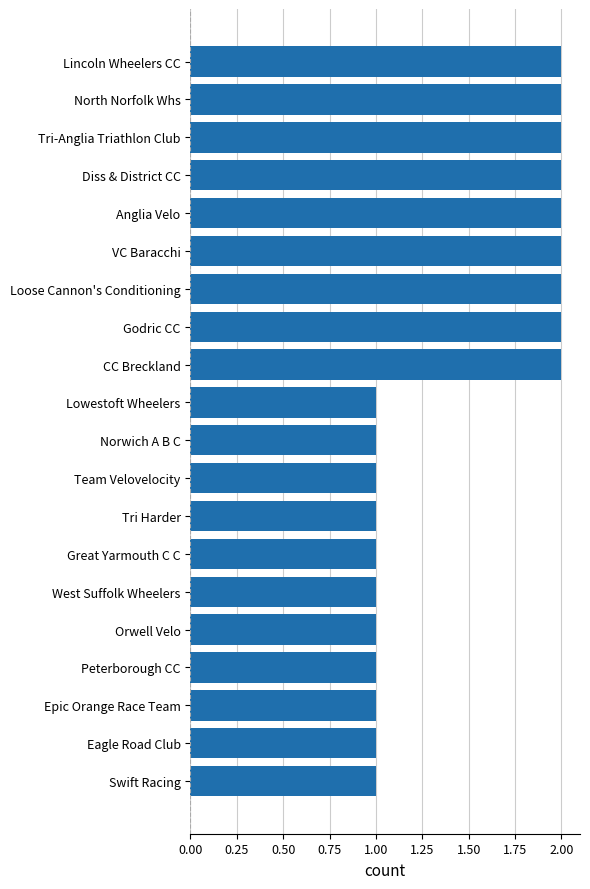

Count the number of data series in this chart.

1